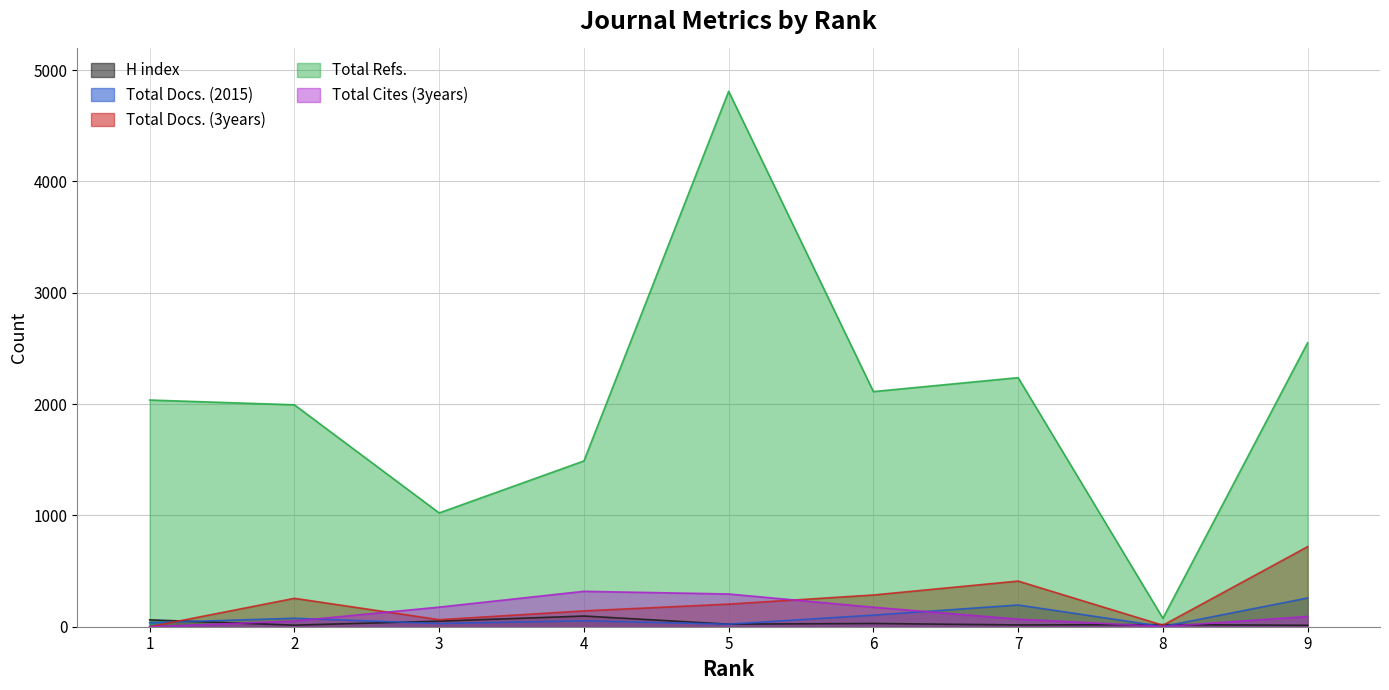

What is the value of the Total Cites (3years) point at the 4th from the left?

318